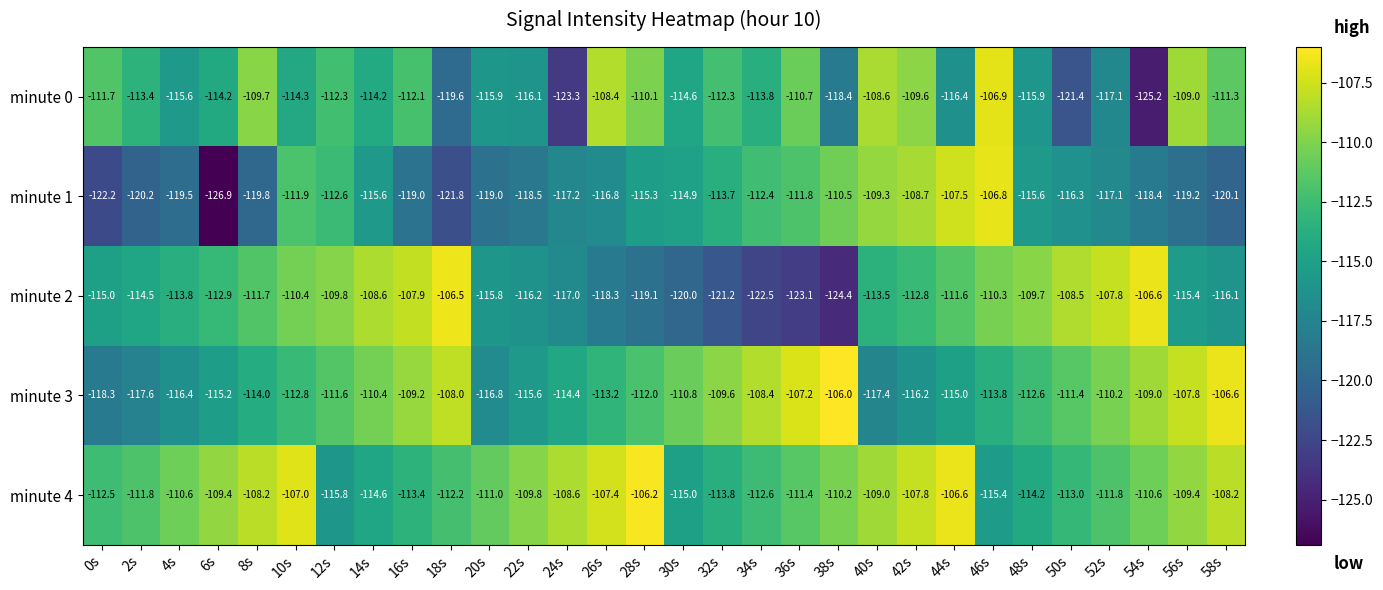

What is the difference between the maximum and minimum values in the minute 4 series?

9.6